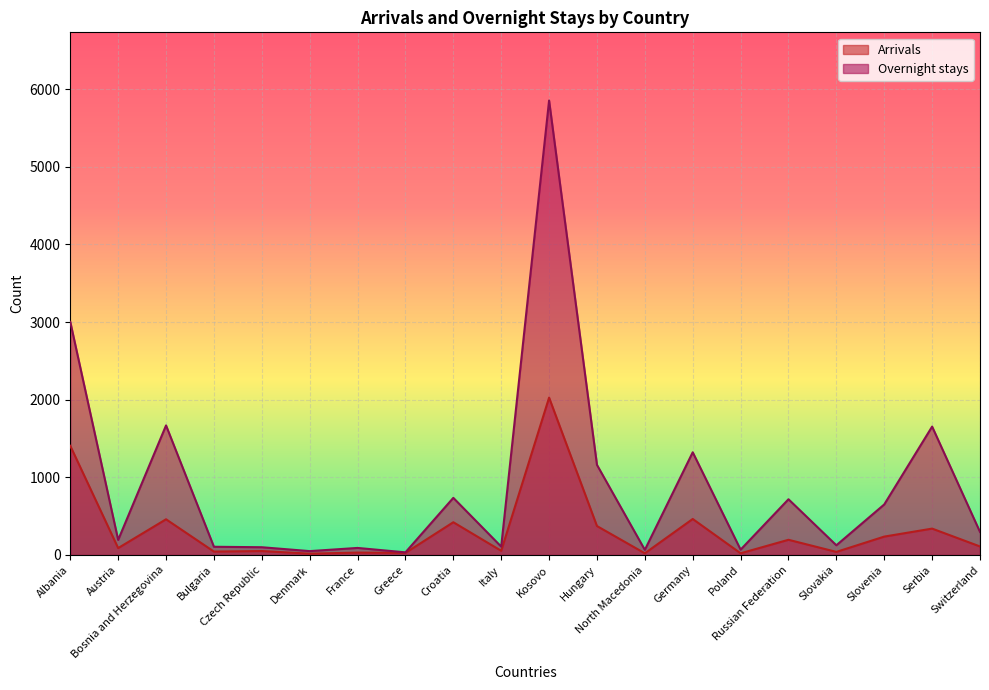

True or false: Overnight stays and Arrivals intersect in this chart.

False